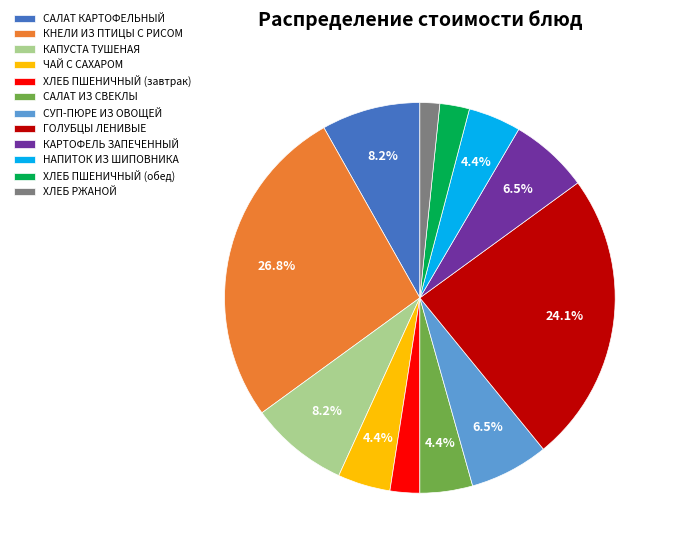

What percentage is NOT represented by КАПУСТА ТУШЕНАЯ?

91.8%